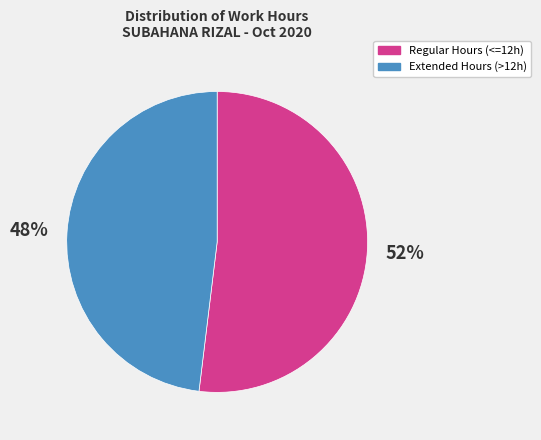

Count the number of slices in the pie.

2